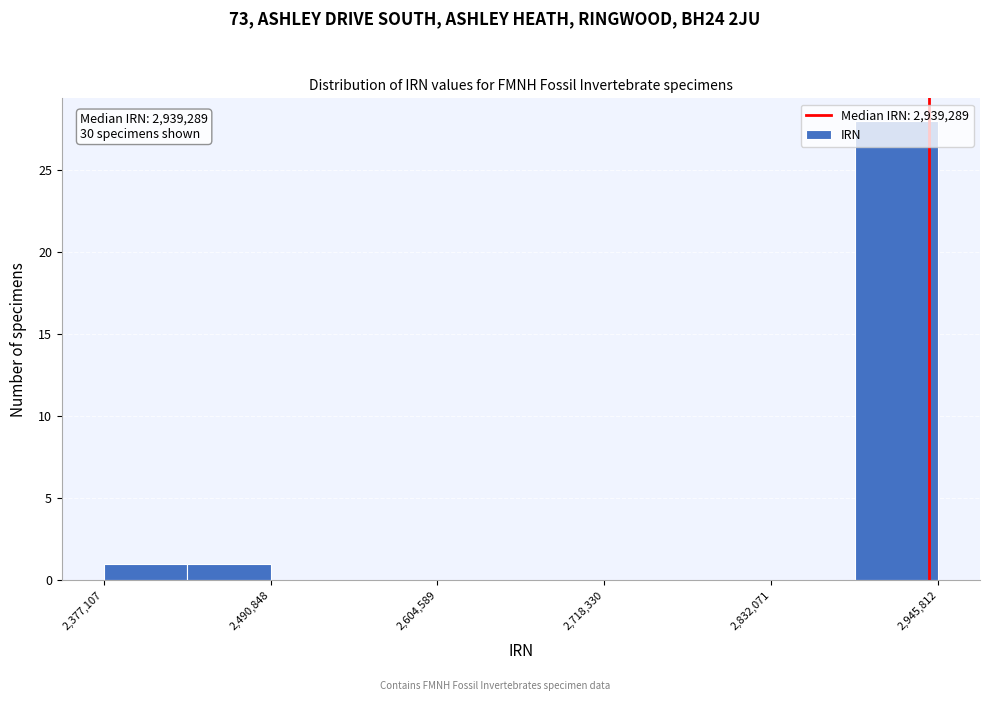

Around what value on the x-axis is the tallest bar? Give the approximate position of its centre, as read against the axis.

2920000